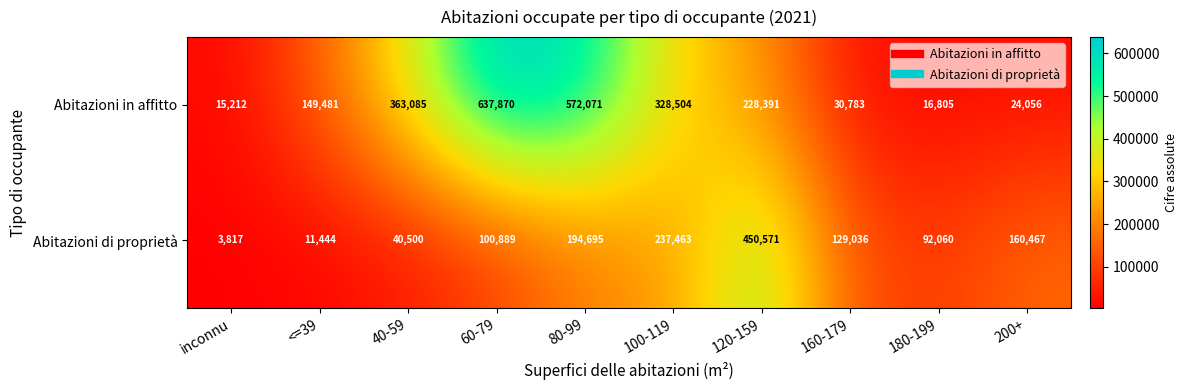

Reading left to right, what are all the values shown in this chart?

Abitazioni in affitto: inconnu=15212	<=39=149481	40-59=363085	60-79=637870	80-99=572071	100-119=328504	120-159=228391	160-179=30783	180-199=16805	200+=24056
Abitazioni di proprietà: inconnu=3817	<=39=11444	40-59=40500	60-79=100889	80-99=194695	100-119=237463	120-159=450571	160-179=129036	180-199=92060	200+=160467